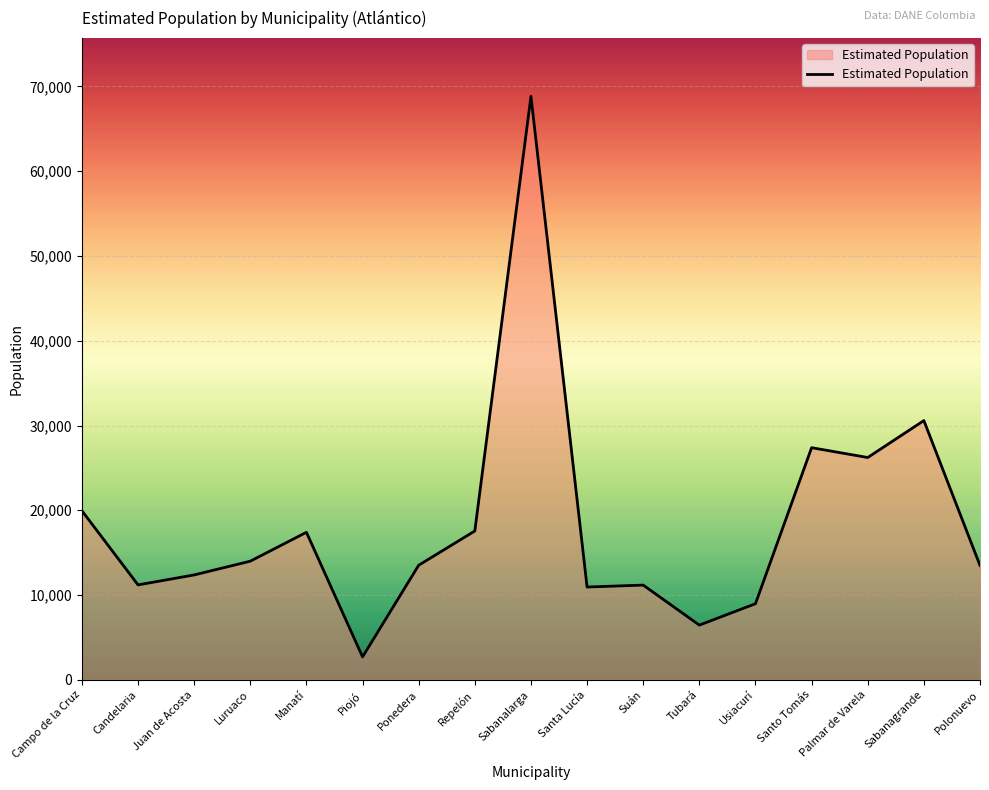

What is the ratio of the value at Luruaco to the value at Tubará?

2.2